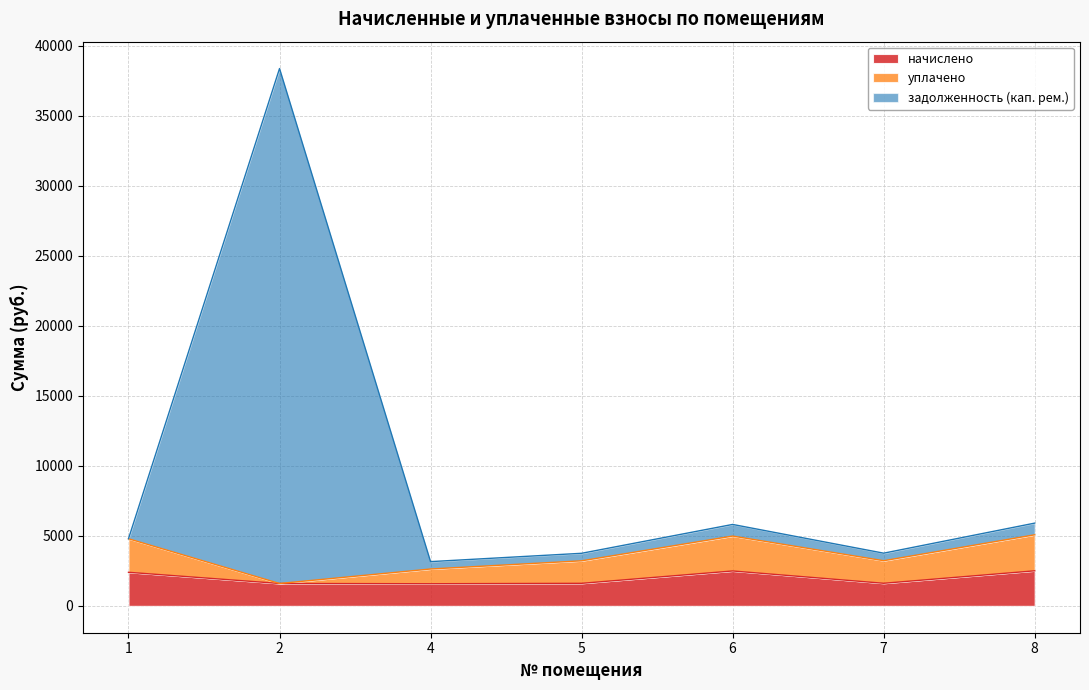

What is the average value of the задолженность (кап. рем.) series?

9369.8